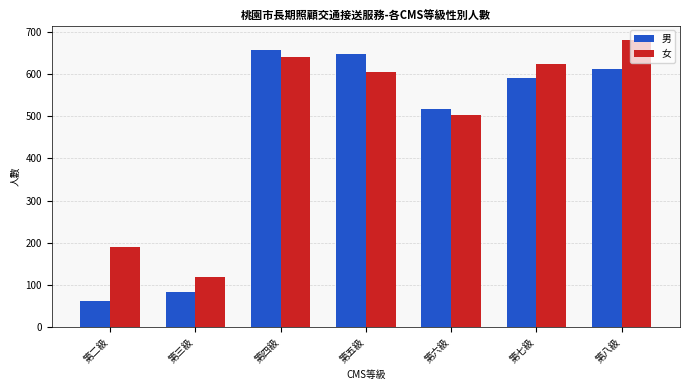

What is the spread (max minus min) of values at 第四級?

17